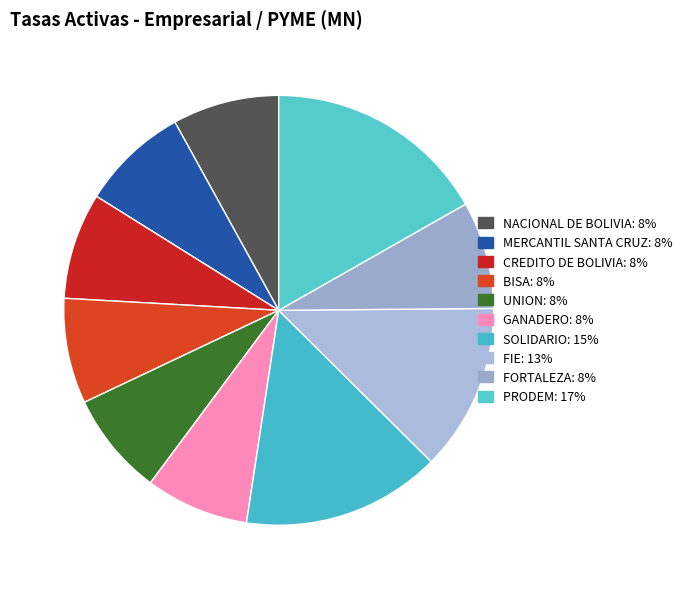

To the nearest percent, what is the difference between the largest and smallest slice percentages?

9%